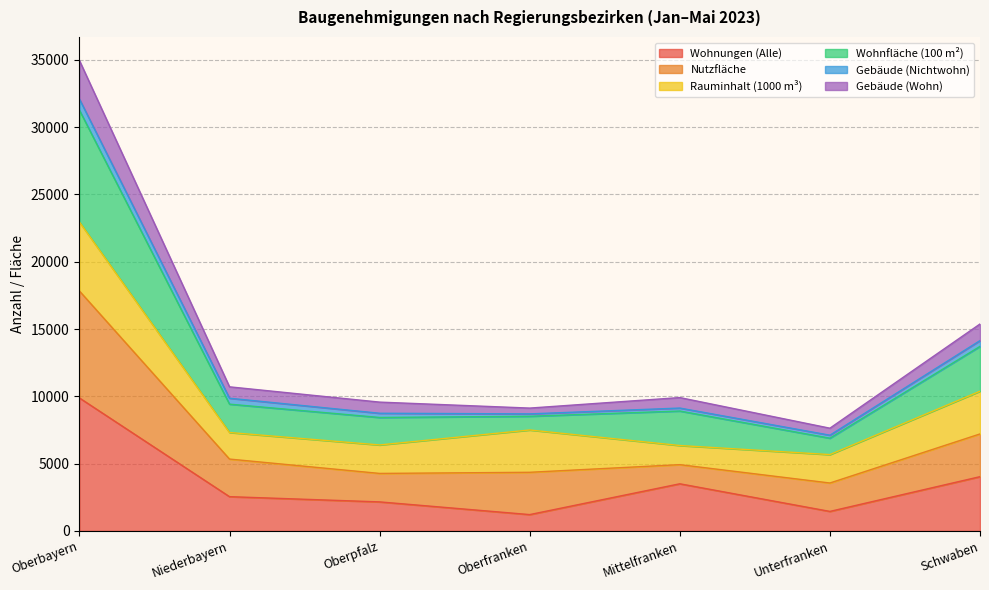

Does the chart display data point markers on the line(s)?

No